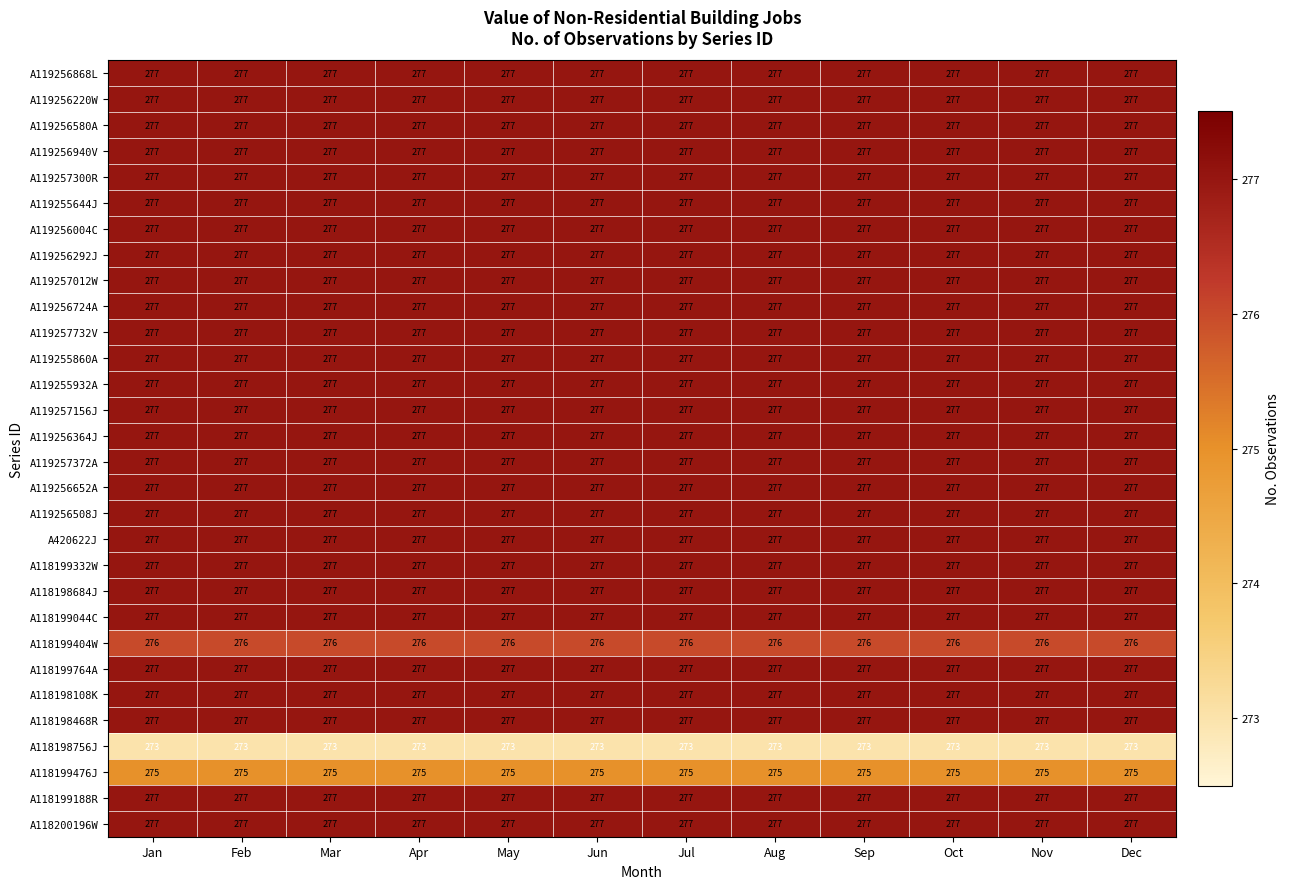

Read the A119257372A value at May.

277